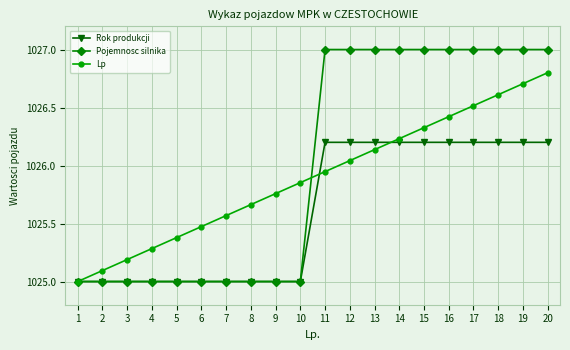

True or false: Lp has a value of 1383.9 at 7.

False